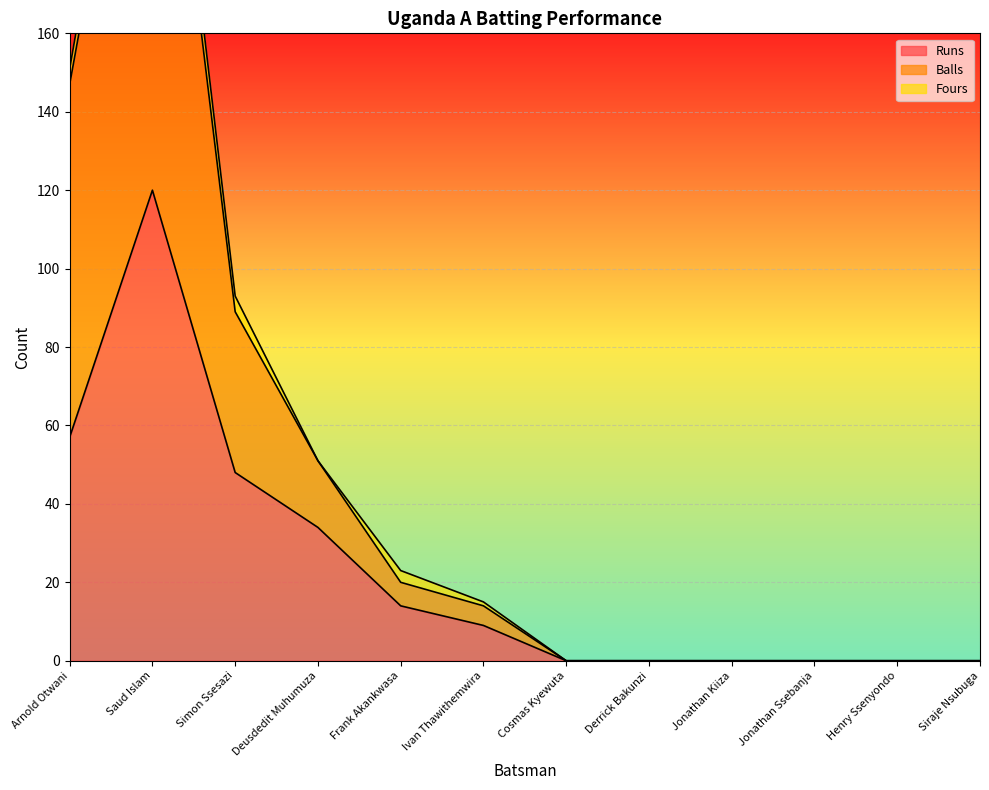

True or false: Balls and Runs intersect in this chart.

False